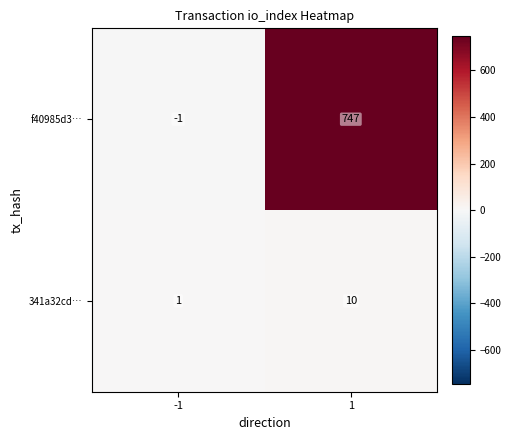

True or false: 341a32cd… has a value of 10 at 1.

True